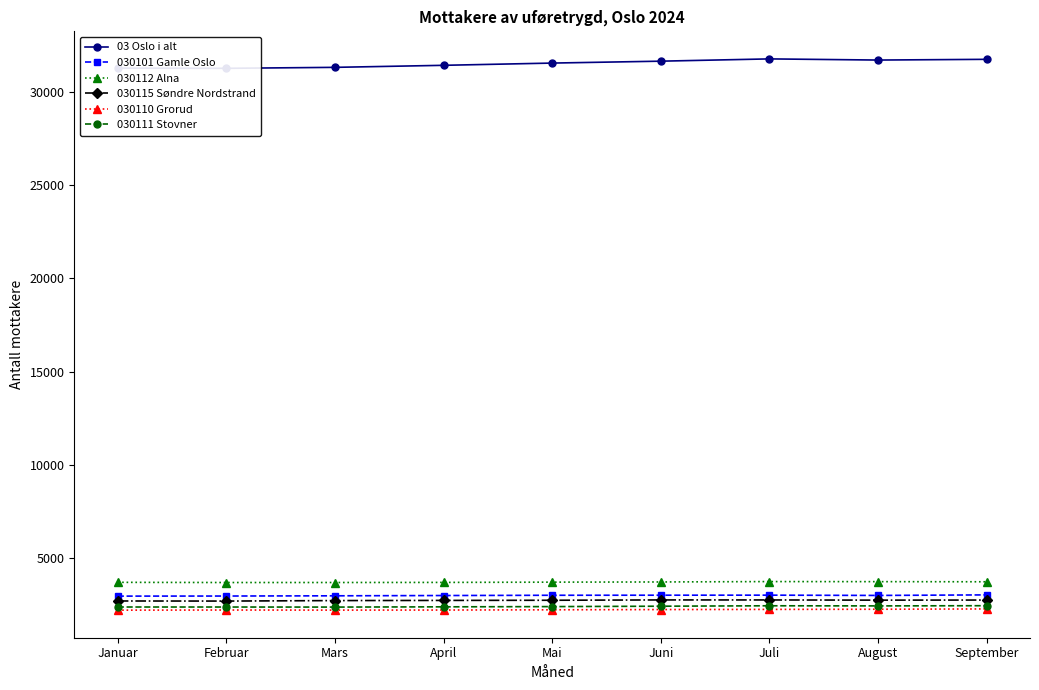

What is the average value of the 030115 Søndre Nordstrand series?

2744